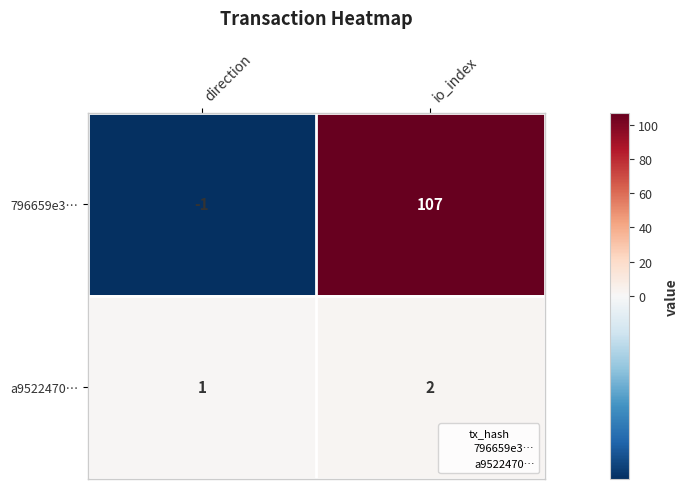

What is the sum of the 796659e3… values at direction and io_index?

106